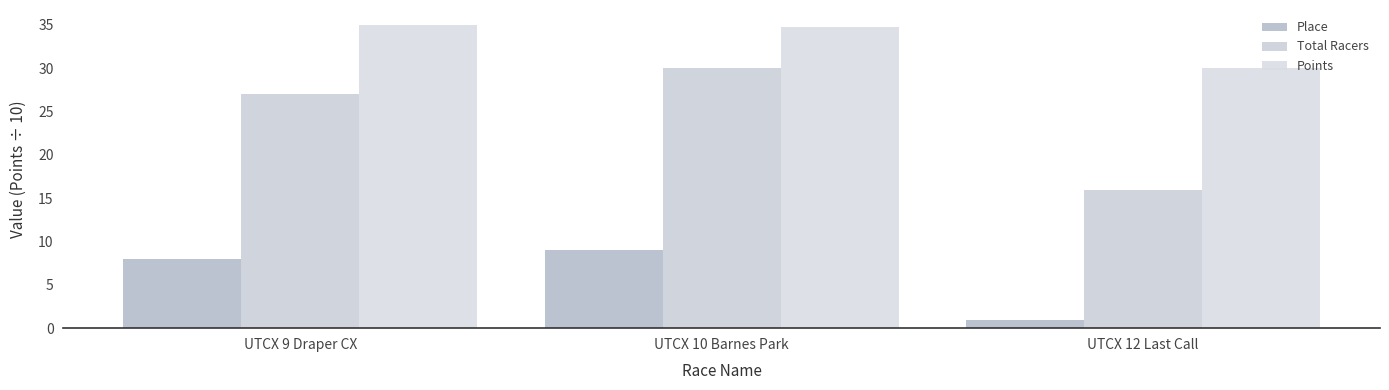

Count the number of categories in the chart.

3